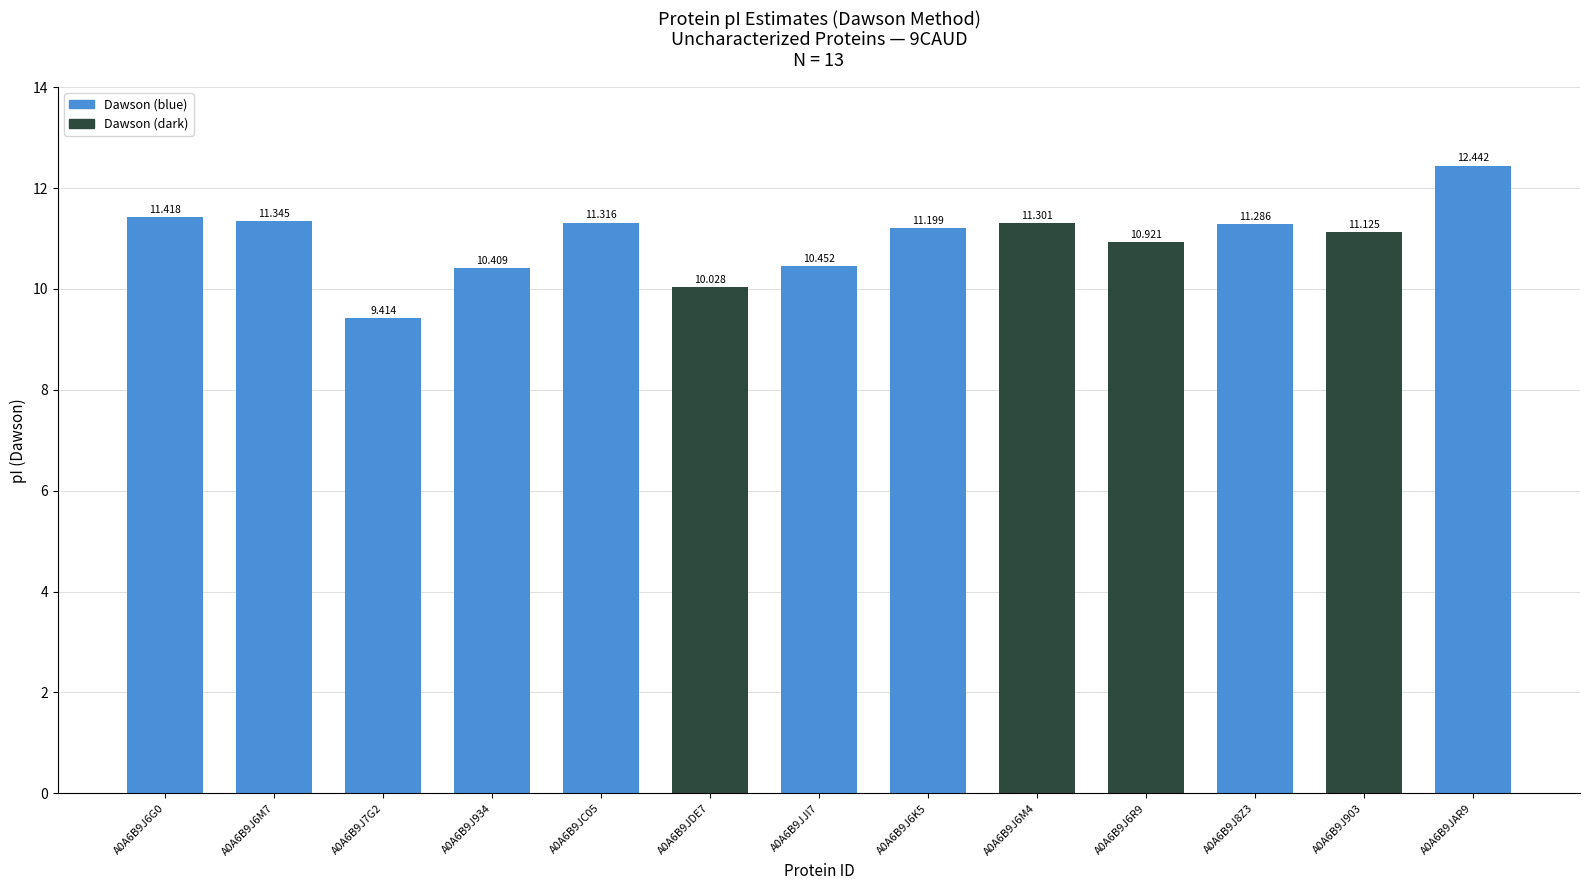

How many values are below 11?

5